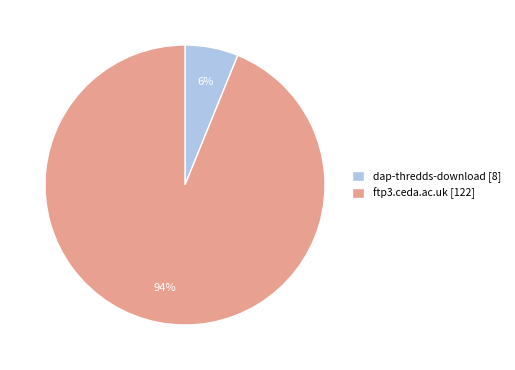

To the nearest percent, what portion does dap-thredds-download represent?

6%